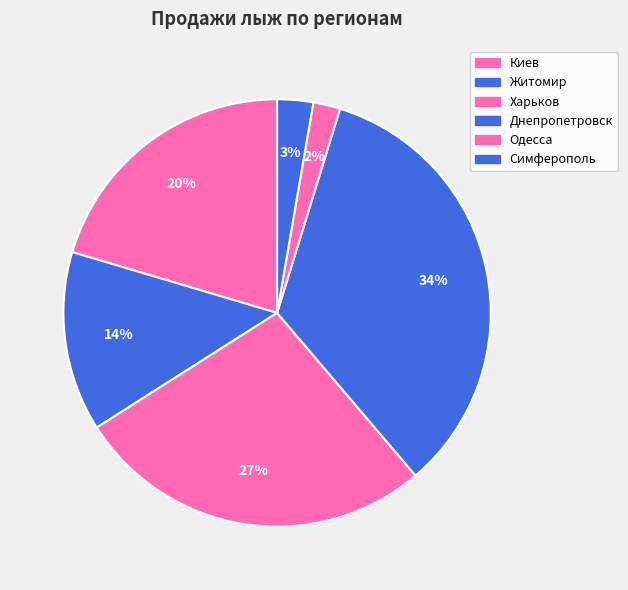

Which has a higher value, Днепропетровск or Харьков?

Днепропетровск